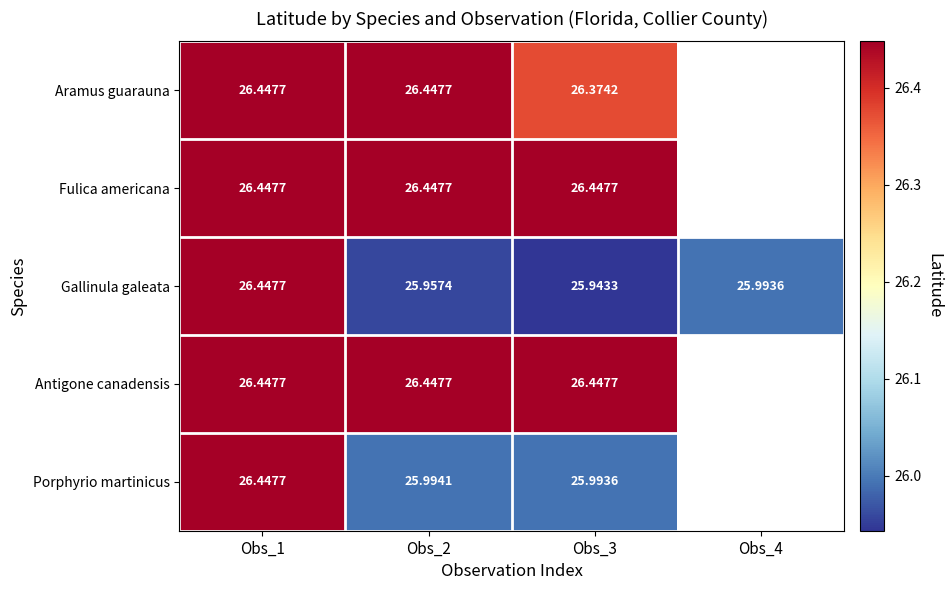

What is the difference between the maximum and minimum values in the Gallinula galeata series?

0.5